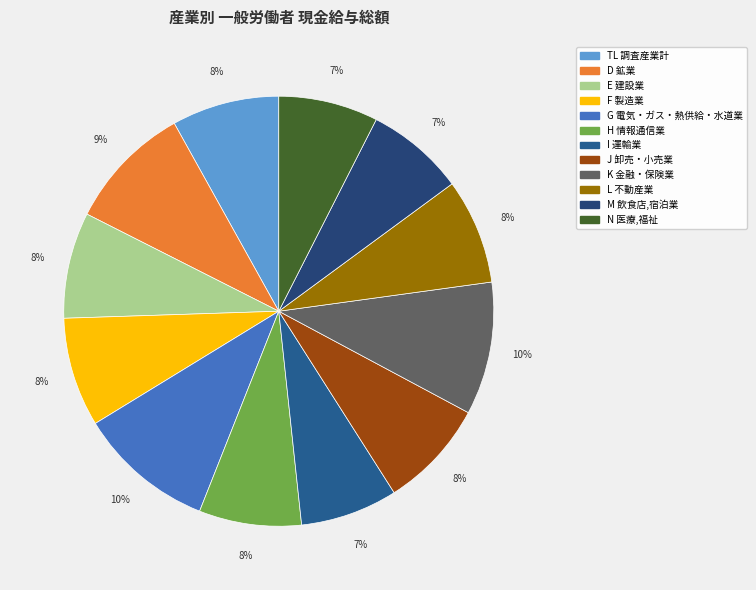

How many segments does this pie chart have?

12